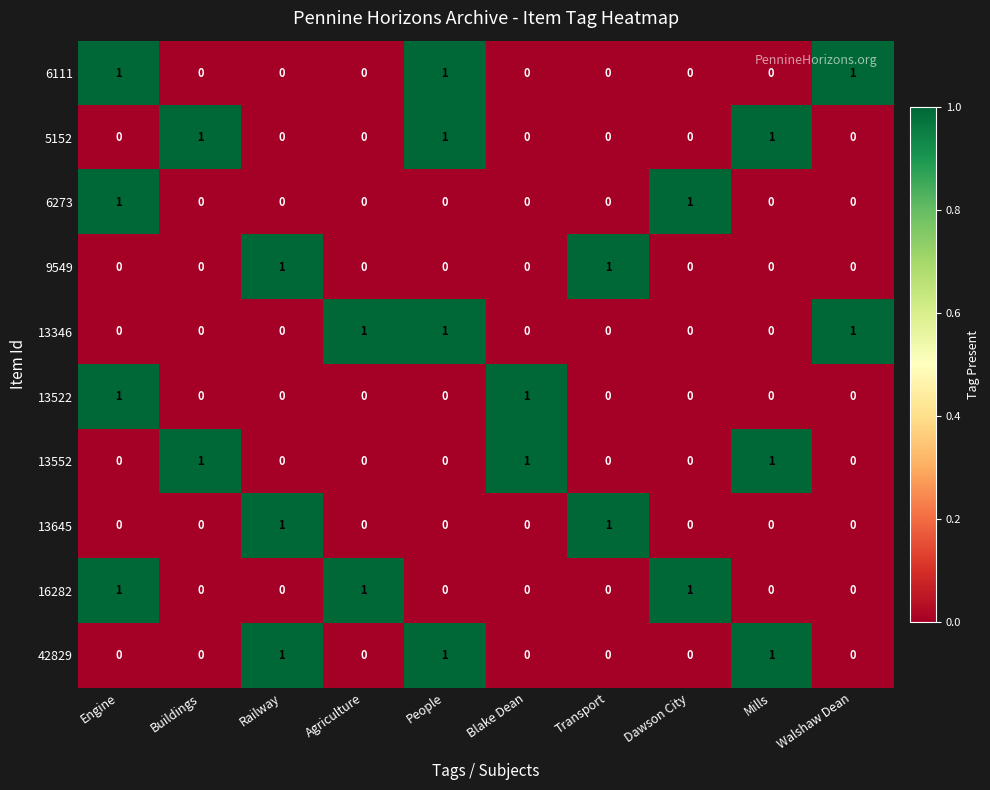

Is it true that 5152 equals 2 at People?

False